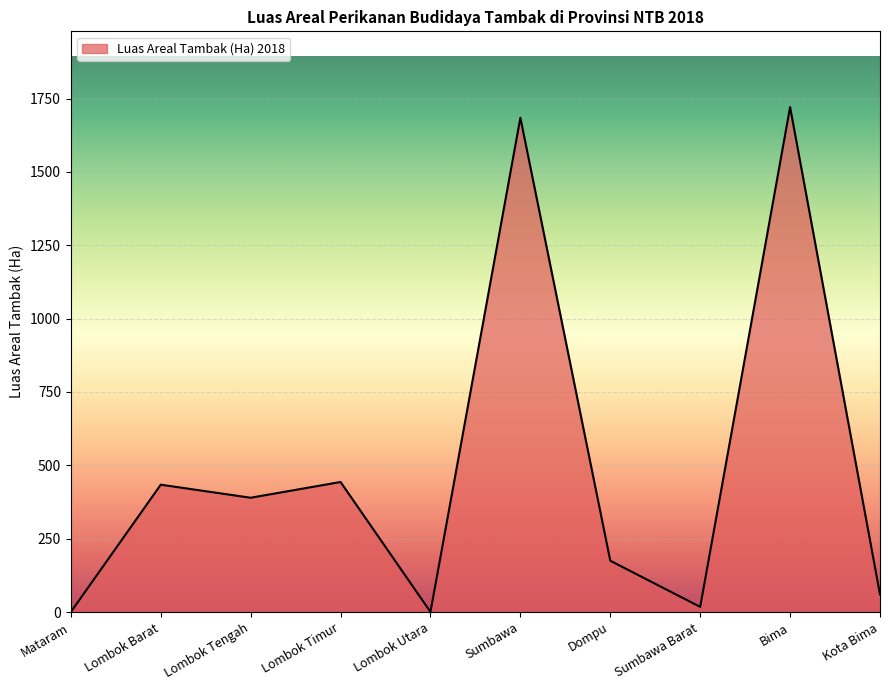

What is the ratio of the value at Dompu to the value at Lombok Barat?

0.4